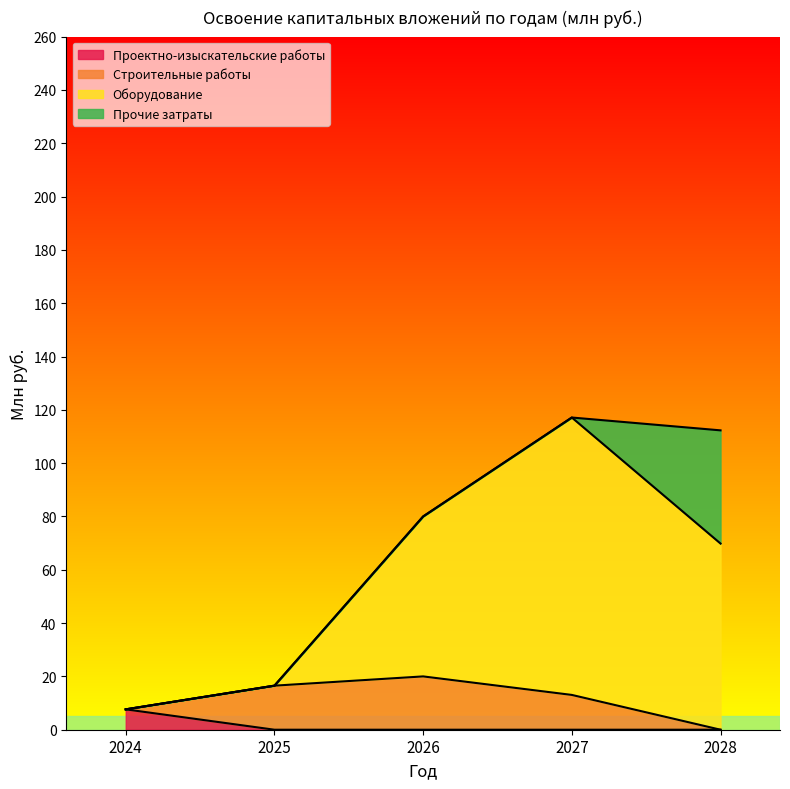

The value of Оборудование at 2028 is 15.5. True or false?

False